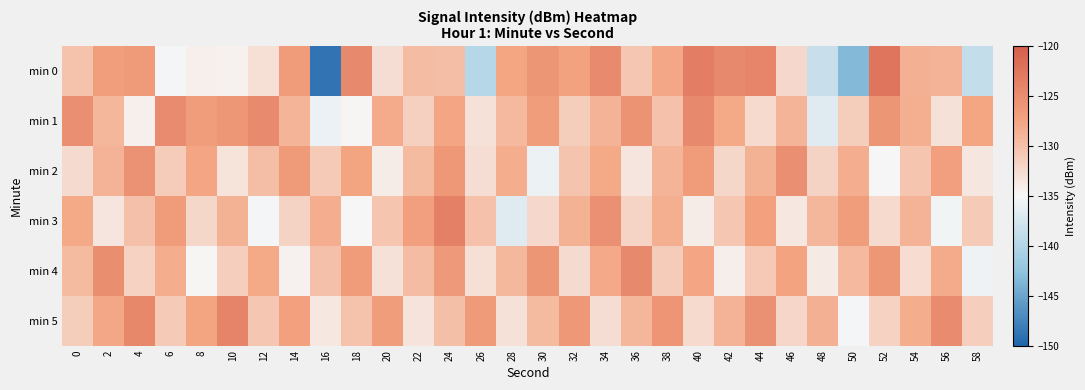

How many distinct data groups are displayed?

6